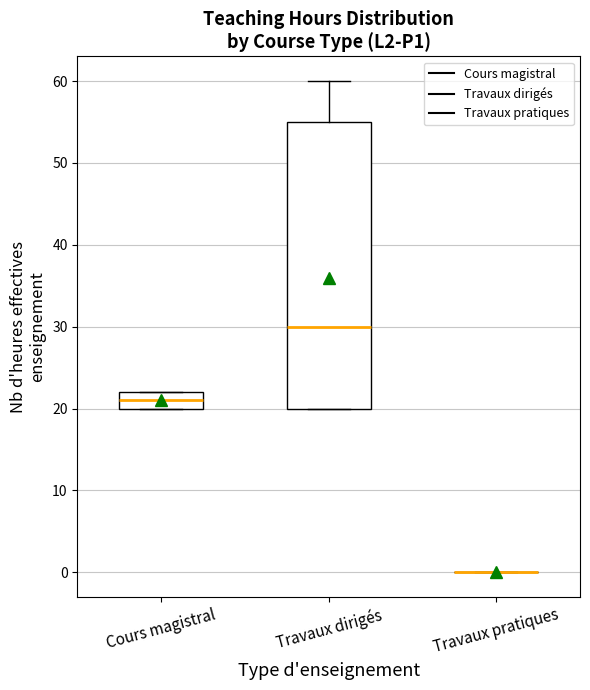

Reading left to right, transcribe this box plot: for each box, give where its median line is, the range the box spans, and where its two whiskers end, as read against the y-axis. The values are not printed on the chart, so give them approximately, as read against the axis.

Cours magistral: median 21, box 20 to 22, whiskers 20 to 22
Travaux dirigés: median 30, box 20 to 55, whiskers 20 to 60
Travaux pratiques: box collapsed to a line at 0, whiskers 0 to 0